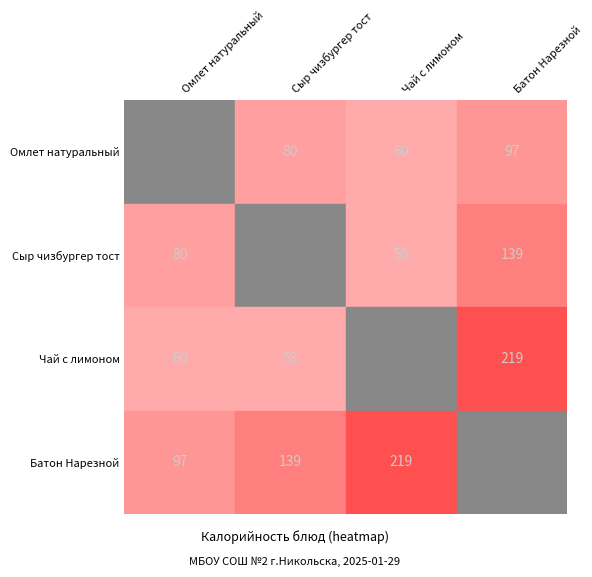

Rank the categories by Батон Нарезной value from lowest to highest.

Омлет натуральный, Сыр чизбургер тост, Чай с лимоном, Батон Нарезной